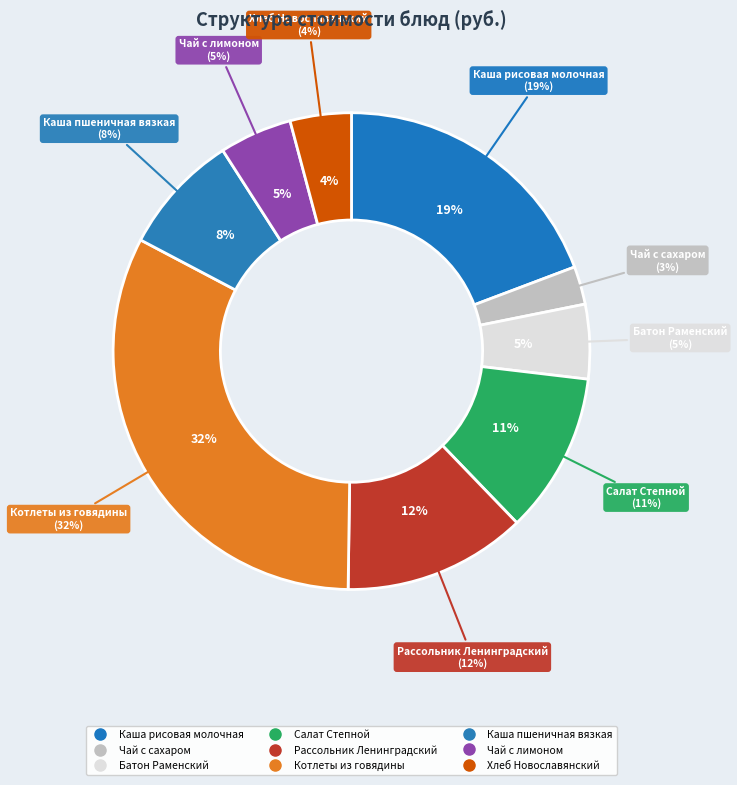

Combined, what portion of the pie is Чай с лимоном and Салат Степной?

15.8%